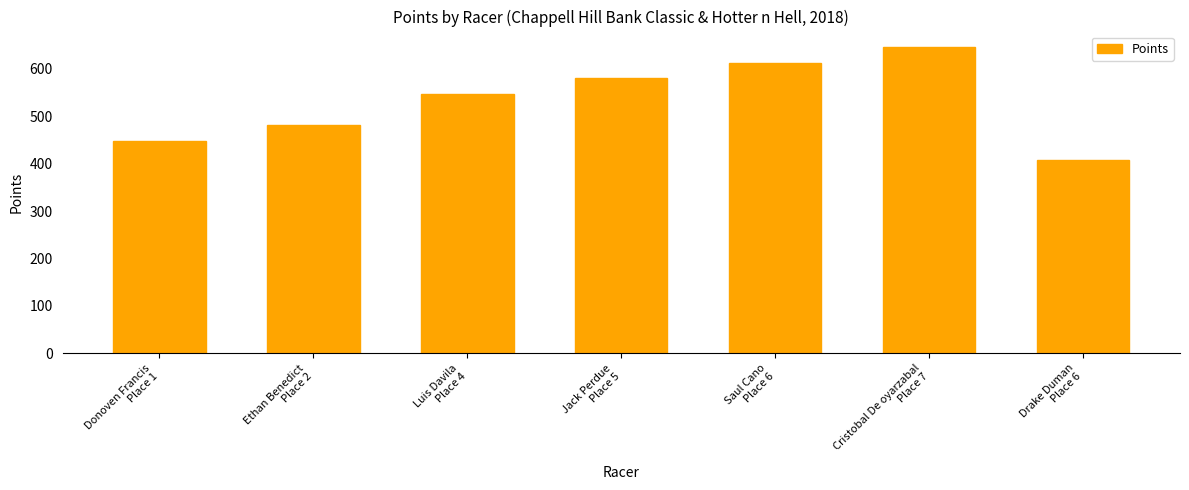

The chart shows a value of 723.5 at Drake Duman
Place 6. True or false?

False